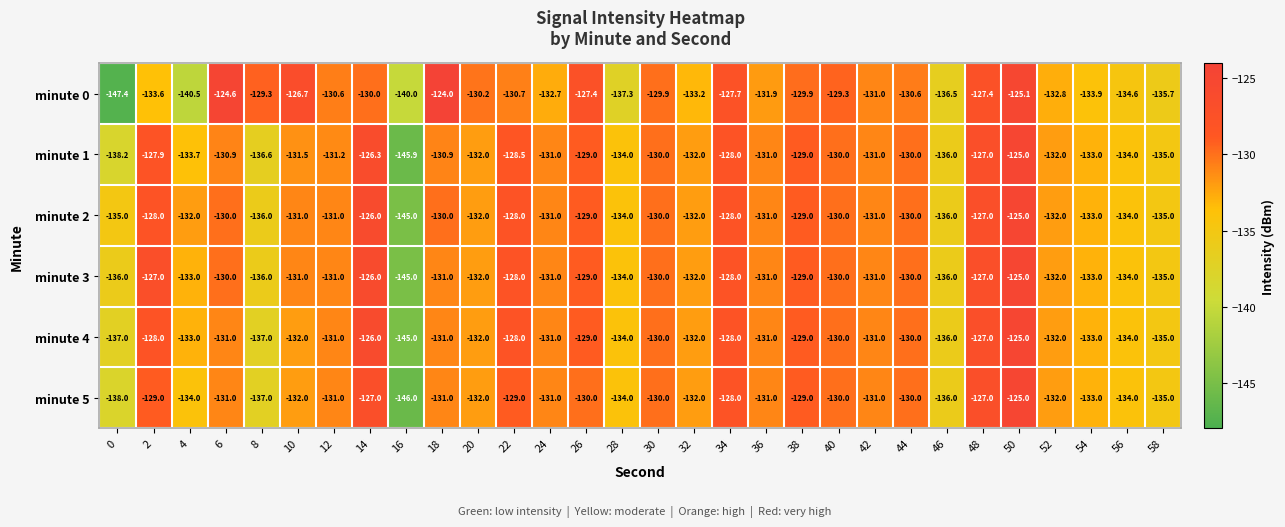

What is the minimum value for minute 5?

-146.0